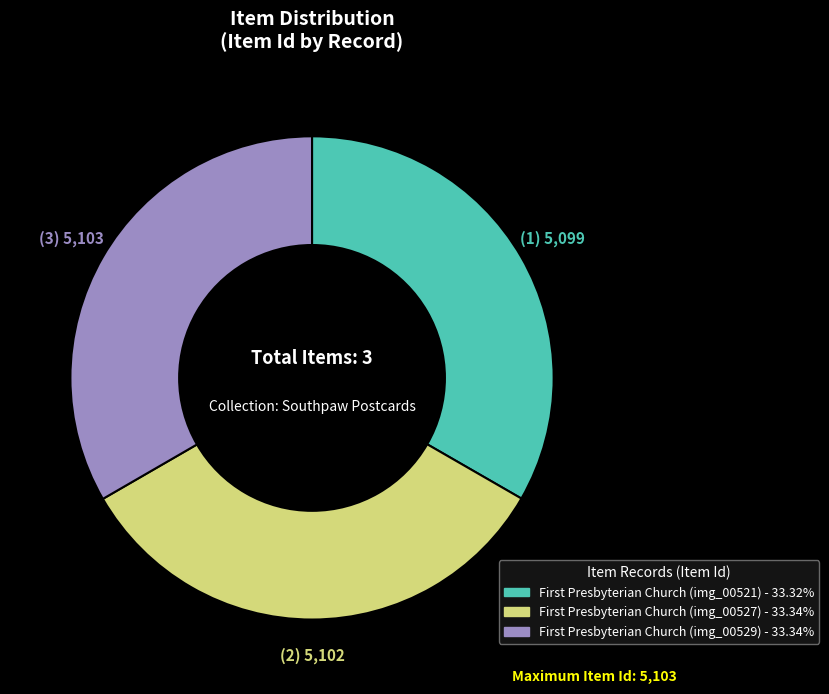

How many segments does this pie chart have?

3